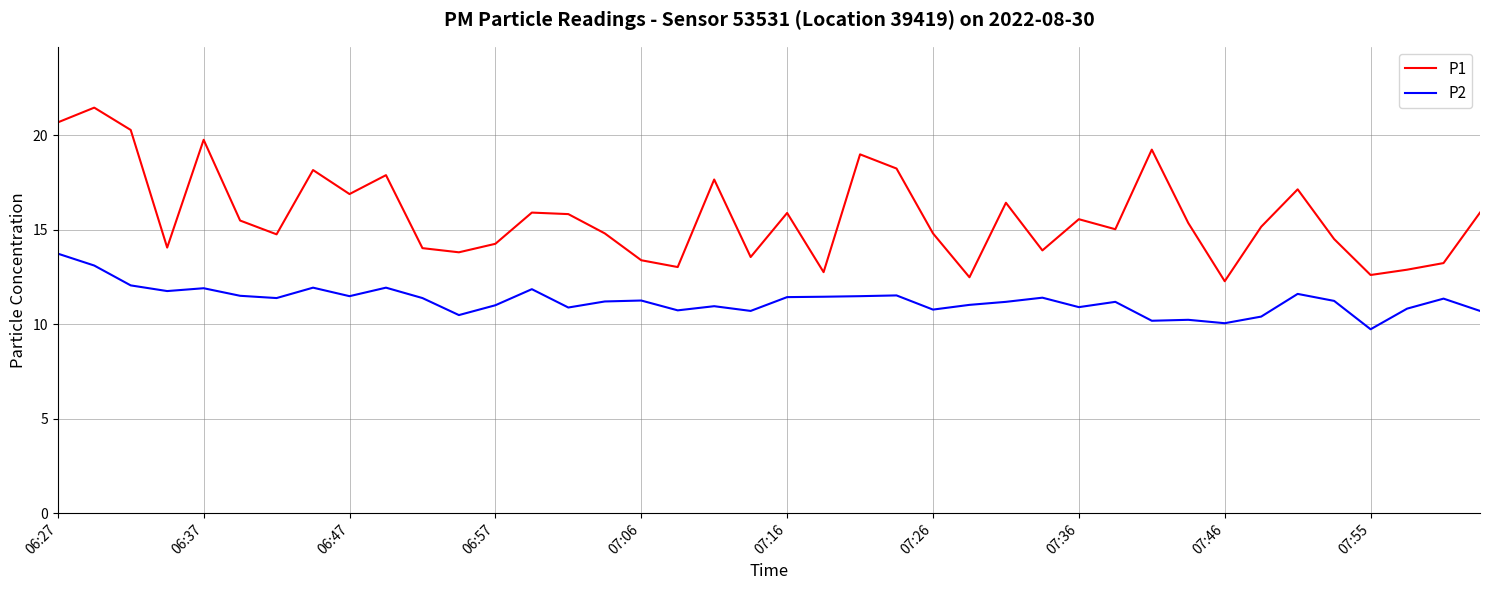

What is the maximum value for P2?

13.7